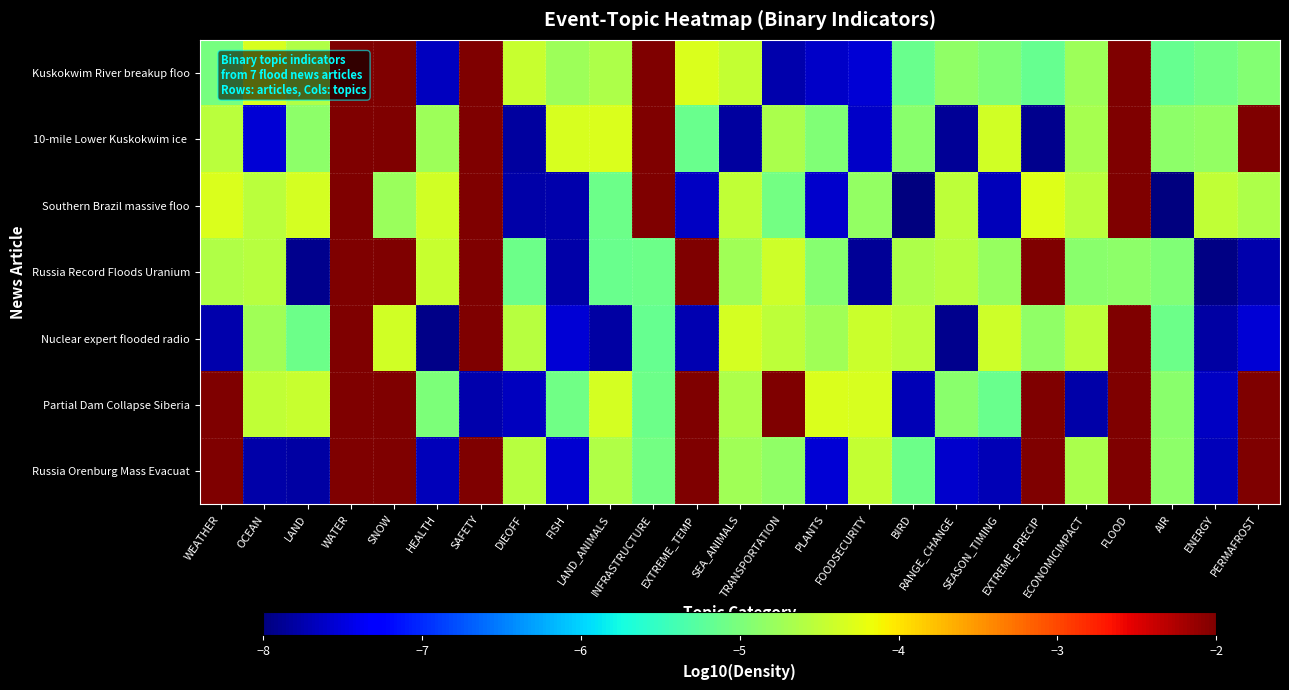

What is the spread (max minus min) of values at PLANTS?

3.3